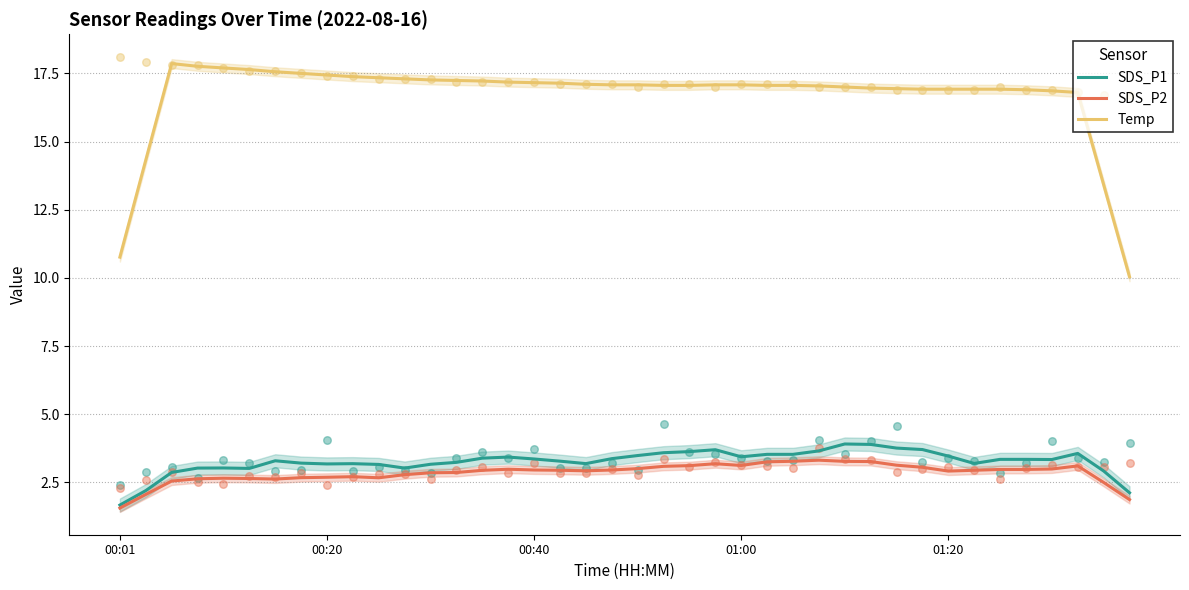

Which series has the largest Y range (max minus min)?

Temp